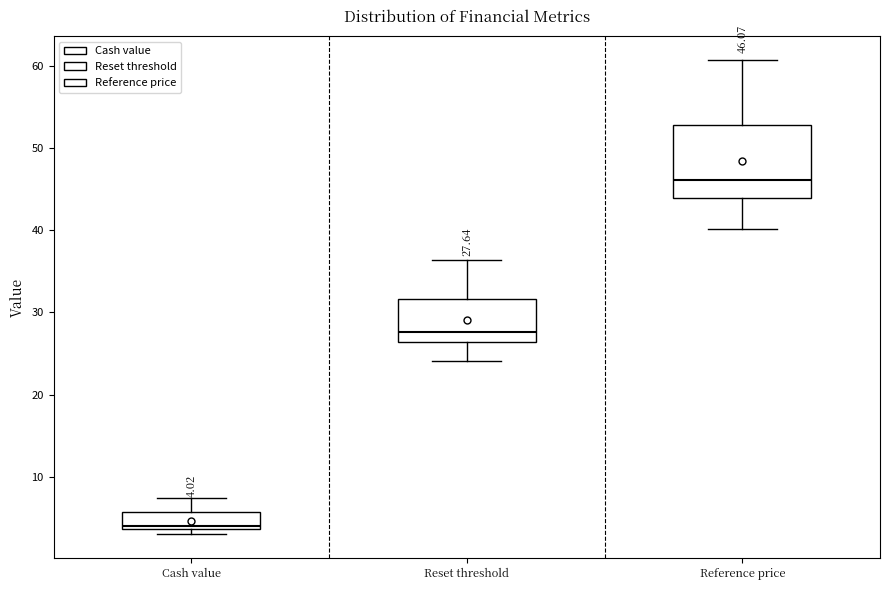

Which box's median line is the highest?

Reference price